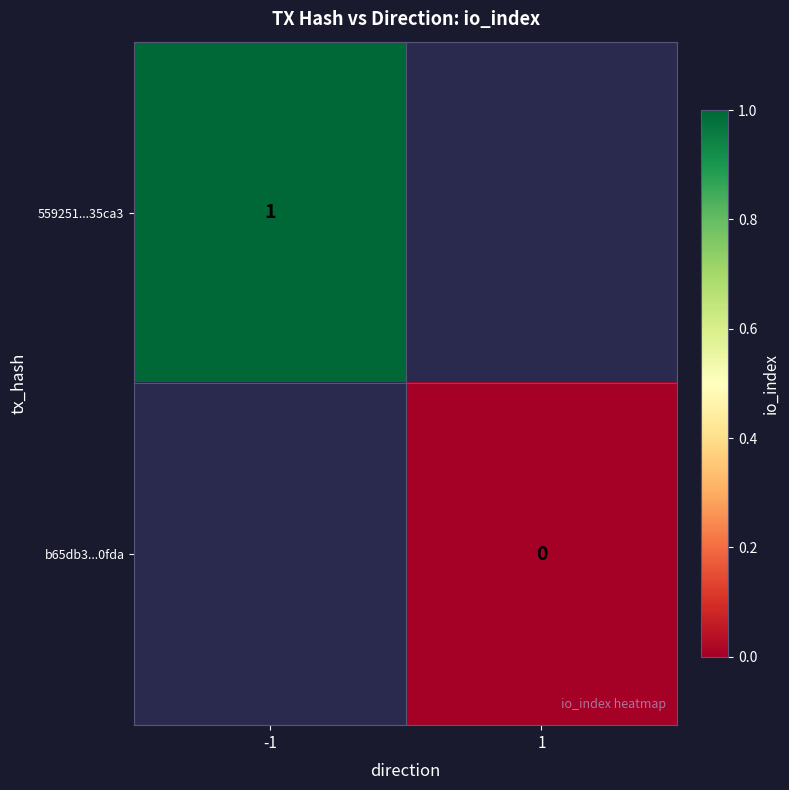

List the labels in order of b65db3...0fda value, smallest first.

-1, 1